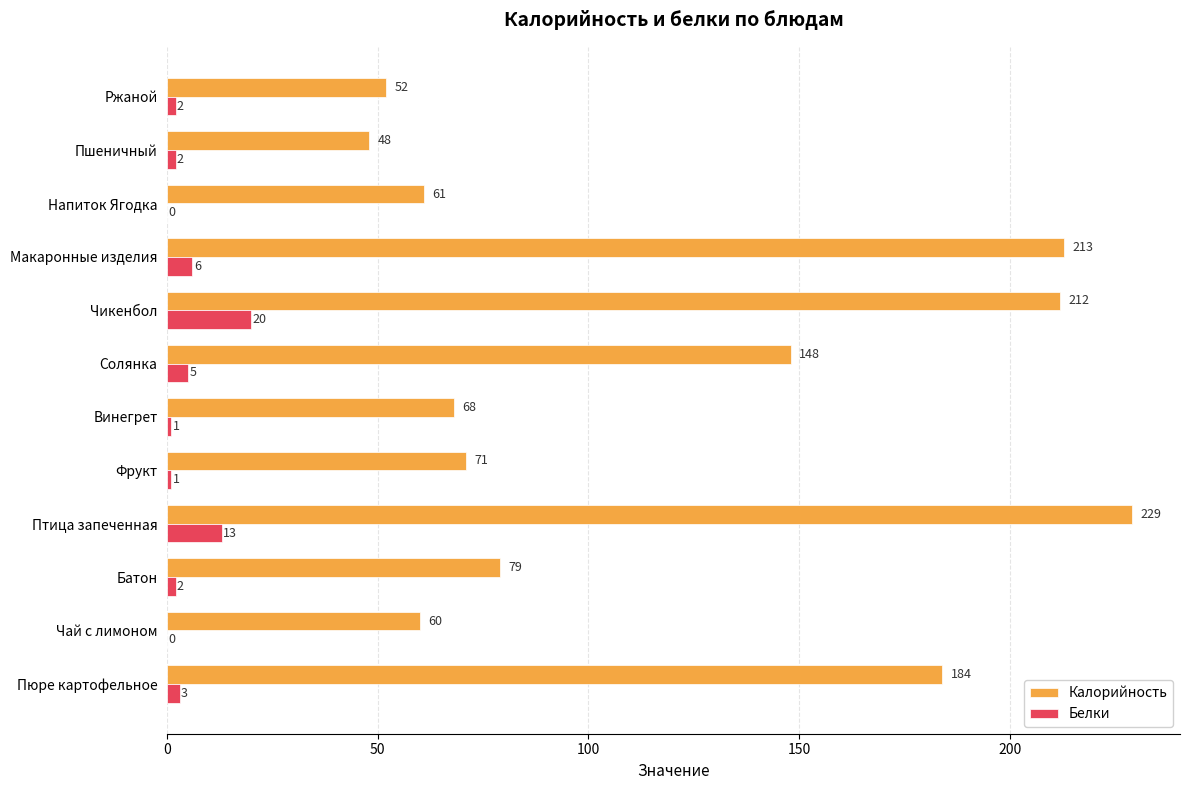

The Калорийность series shows 68 at Винегрет. True or false?

True